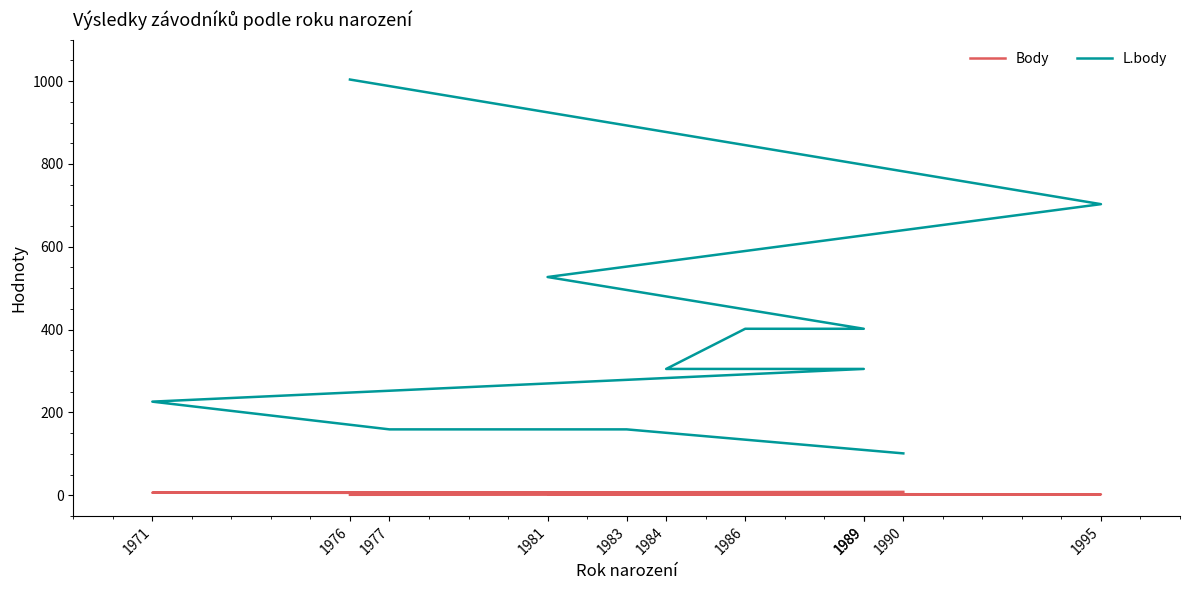

True or false: L.body and Body intersect in this chart.

False